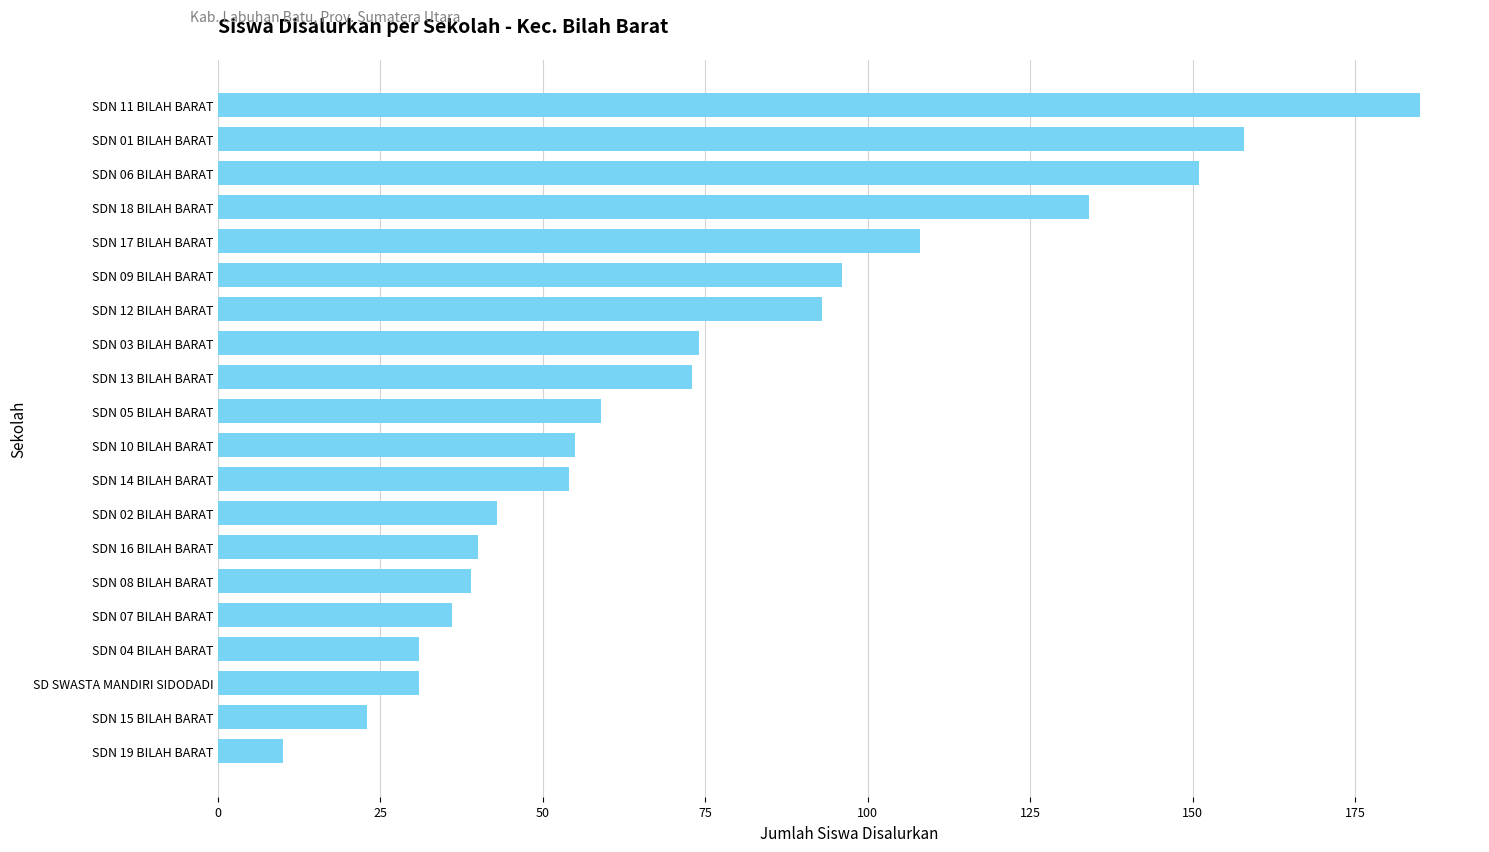

Count the number of categories in the chart.

20